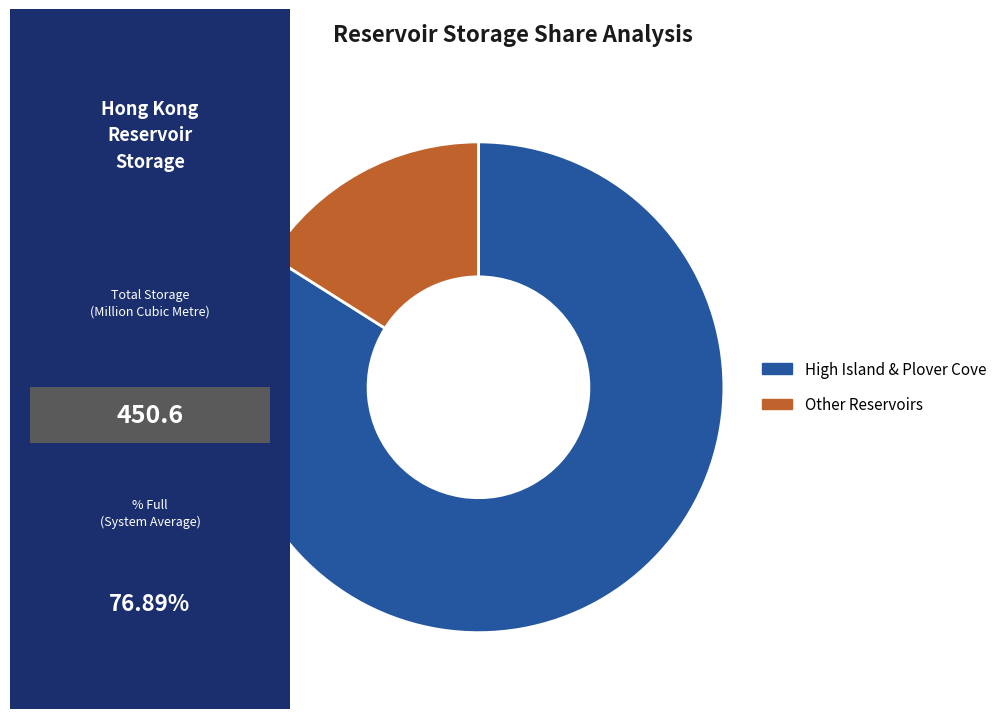

Is there any slice that represents more than half of the pie?

Yes